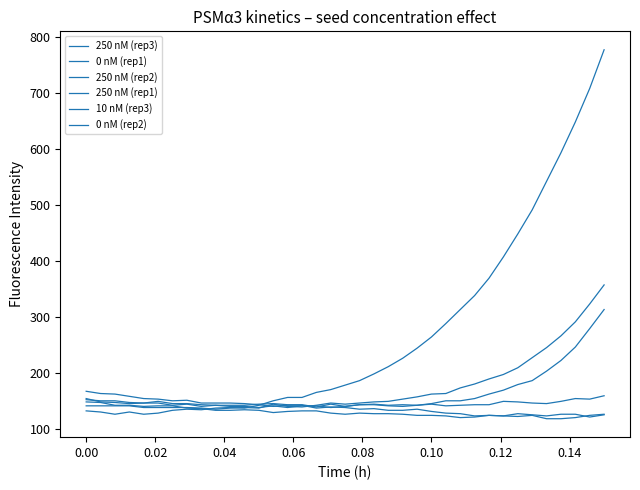

What is the difference between the second highest and second lowest values in the 250 nM (rep3) series?

582